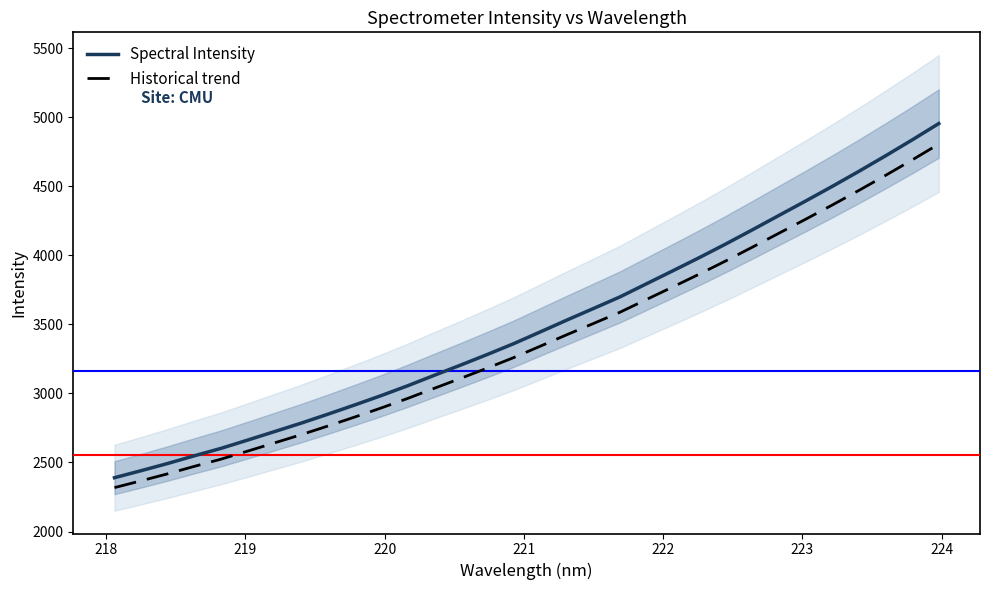

What is the sum of all Spectral Intensity values?

111947.2